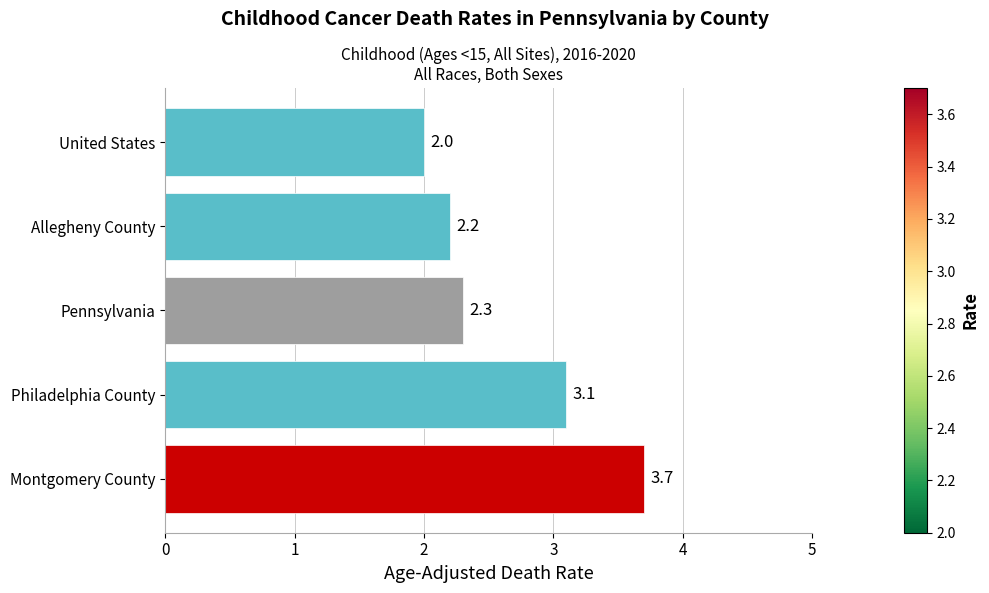

Reading top to bottom, extract all data points from this chart.

United States=2.0	Allegheny County=2.2	Pennsylvania=2.3	Philadelphia County=3.1	Montgomery County=3.7